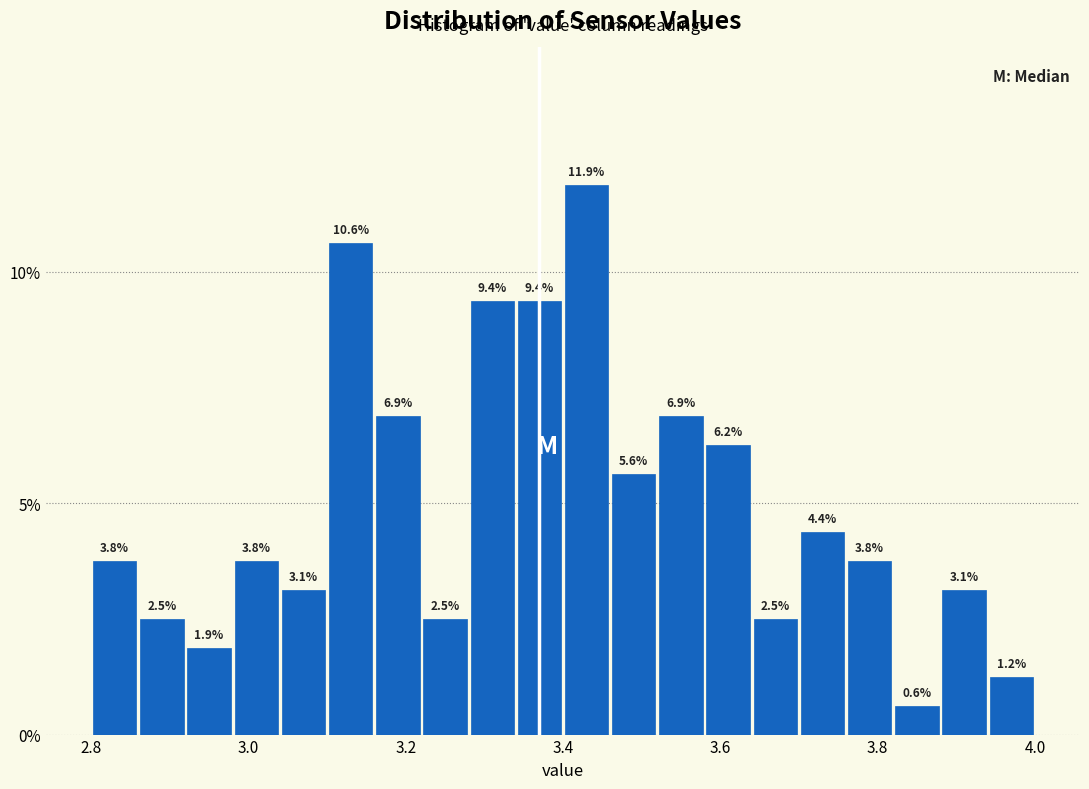

Read against the x-axis, roughly where is the centre of the tallest bar?

3.44